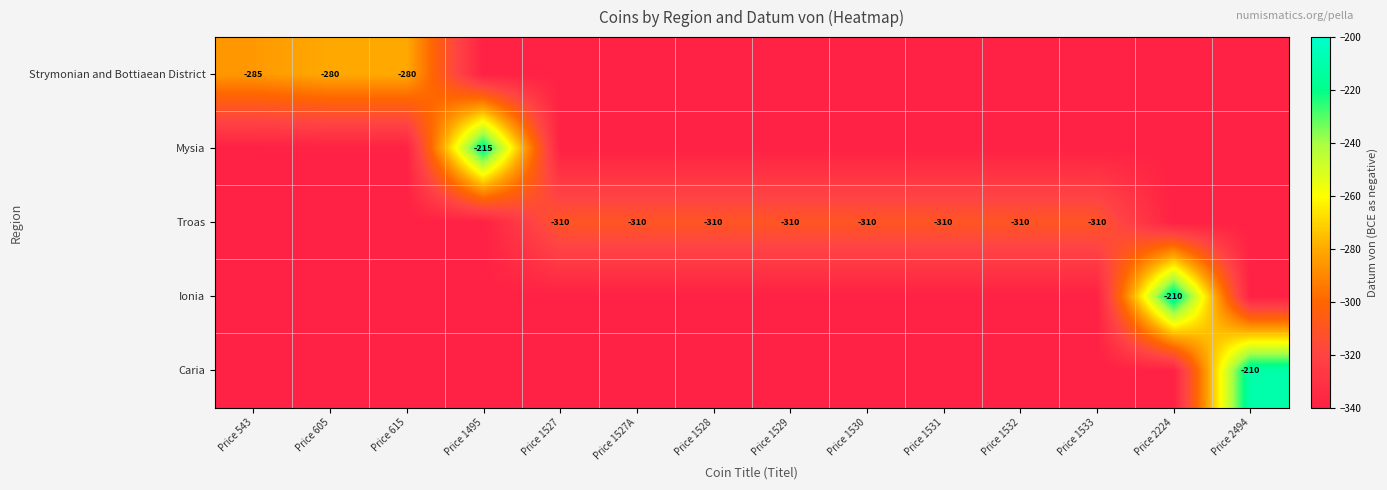

At Price 1495, list the series in order from smallest to largest.

Strymonian and Bottiaean District, Troas, Ionia, Caria, Mysia